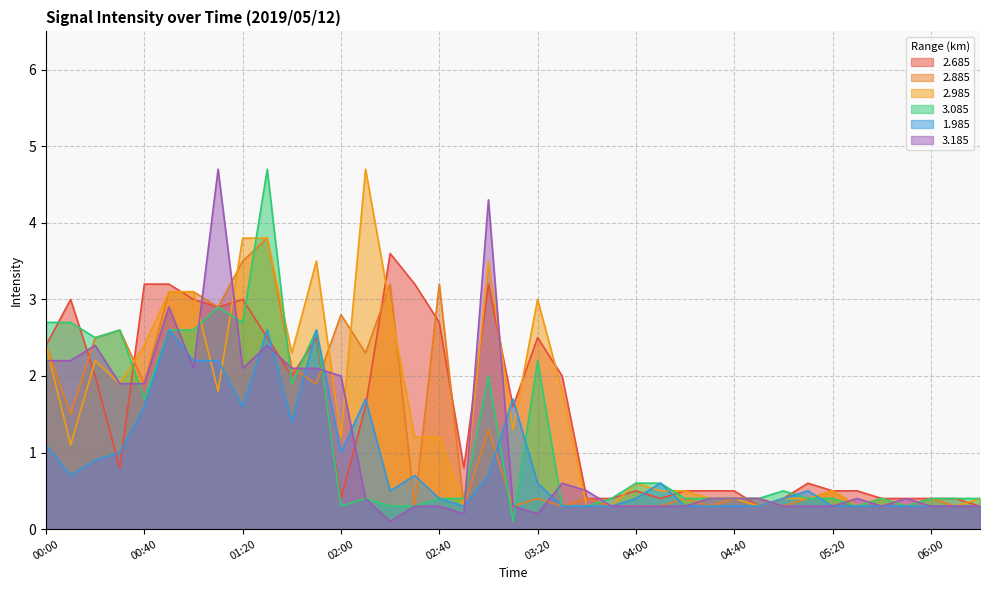

Reading left to right, transcribe all the data shown in this chart.

2.685: 2.4	3.0	2.0	0.8	3.2	3.2	3.0	2.9	3.0	2.5	2.0	2.5	0.4	1.6	3.6	3.2	2.7	0.8	3.2	1.6	2.5	2.0	0.4	0.4	0.5	0.4	0.5	0.5	0.5	0.3	0.4	0.6	0.5	0.5	0.4	0.4	0.4	0.4	0.3
2.885: 2.4	1.5	2.5	2.6	1.9	3.1	3.1	2.9	3.5	3.8	2.1	1.9	2.8	2.3	3.2	0.3	3.2	0.3	1.3	0.3	0.4	0.3	0.4	0.3	0.3	0.3	0.4	0.3	0.4	0.4	0.3	0.4	0.5	0.3	0.4	0.3	0.4	0.3	0.3
2.985: 2.4	1.1	2.2	1.9	2.4	3.1	3.1	1.8	3.8	3.8	2.3	3.5	1.2	4.7	2.9	1.2	1.2	0.3	3.5	1.3	3.0	1.8	0.3	0.3	0.6	0.5	0.5	0.4	0.4	0.3	0.4	0.4	0.5	0.3	0.4	0.3	0.3	0.3	0.4
3.085: 2.7	2.7	2.5	2.6	1.7	2.6	2.6	2.9	2.7	4.7	1.9	2.6	0.3	0.4	0.3	0.3	0.4	0.4	2.0	0.1	2.2	0.3	0.3	0.4	0.6	0.6	0.4	0.4	0.4	0.4	0.5	0.4	0.4	0.3	0.4	0.3	0.4	0.4	0.4
1.985: 1.1	0.7	0.9	1.0	1.6	2.6	2.2	2.2	1.6	2.6	1.4	2.6	1.0	1.7	0.5	0.7	0.4	0.3	0.7	1.7	0.6	0.3	0.3	0.3	0.4	0.6	0.3	0.3	0.3	0.3	0.4	0.5	0.3	0.3	0.3	0.3	0.3	0.3	0.3
3.185: 2.2	2.2	2.4	1.9	1.9	2.9	2.1	4.7	2.1	2.4	2.1	2.1	2.0	0.4	0.1	0.3	0.3	0.2	4.3	0.3	0.2	0.6	0.5	0.3	0.3	0.3	0.3	0.4	0.4	0.4	0.3	0.3	0.3	0.4	0.3	0.4	0.3	0.3	0.3